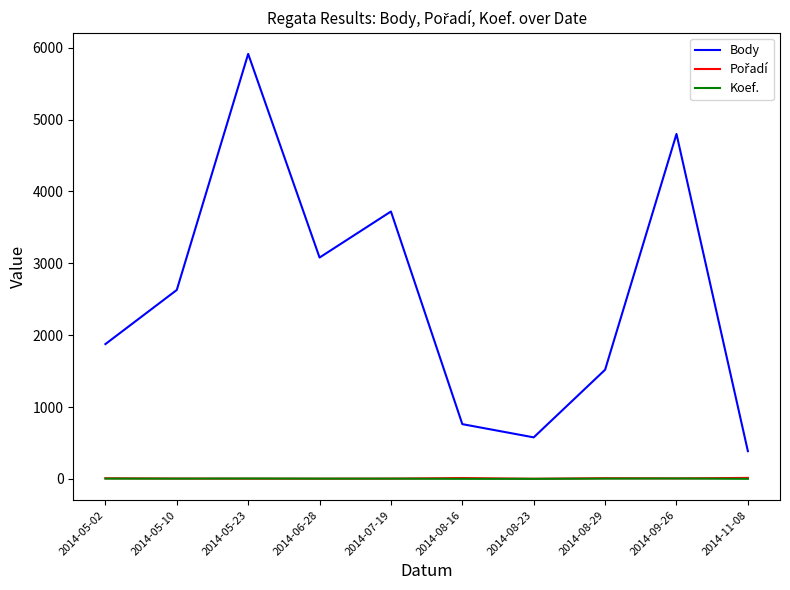

Which series has the largest total across all categories?

Body